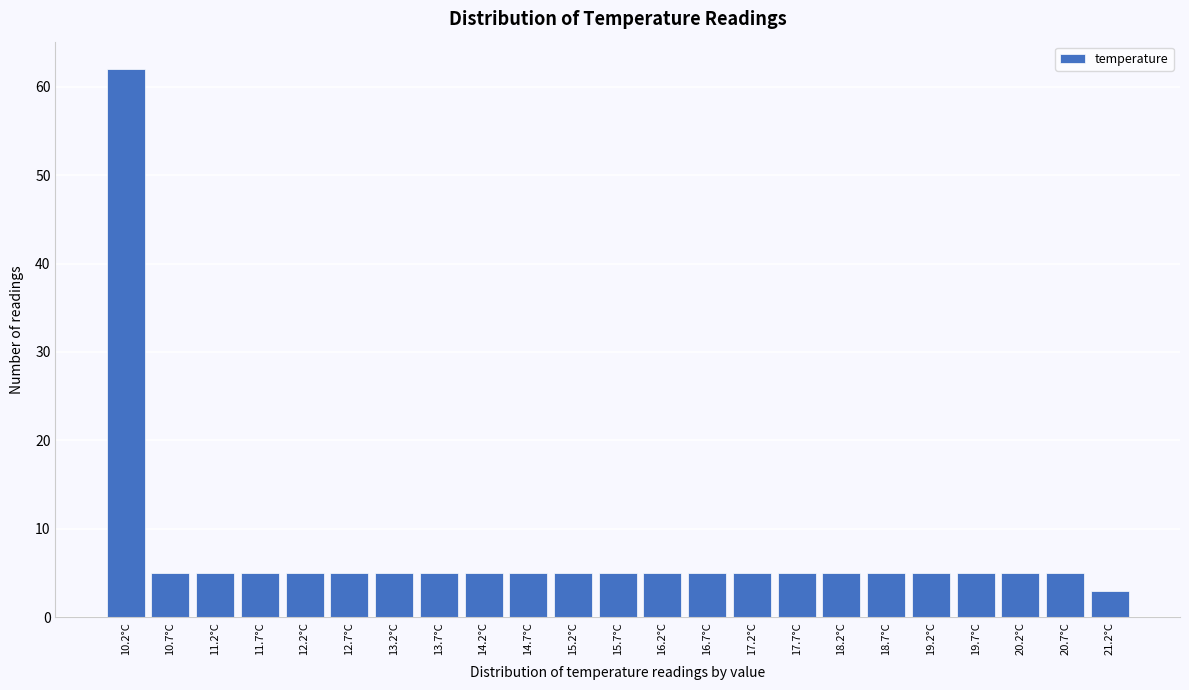

Reading left to right, list all the values displayed in this chart.

62	5	5	5	5	5	5	5	5	5	5	5	5	5	5	5	5	5	5	5	5	5	3